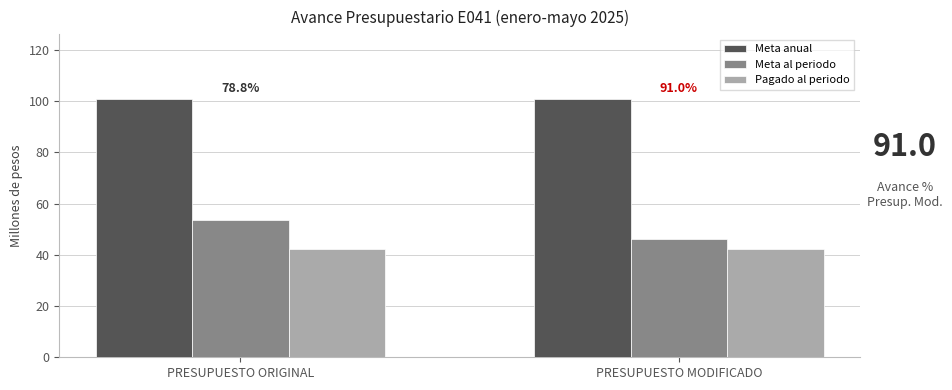

What position from the right is PRESUPUESTO ORIGINAL?

2